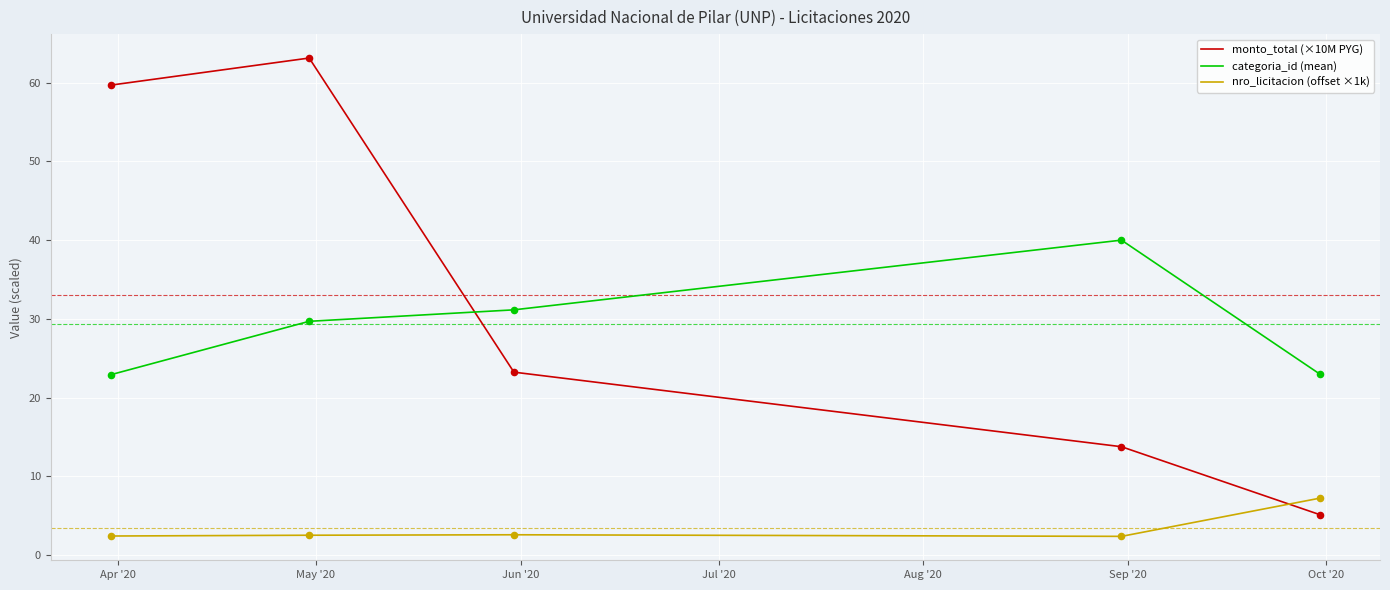

What are all the series names shown in the legend?

monto_total (×10M PYG), categoria_id (mean), nro_licitacion (offset ×1k)